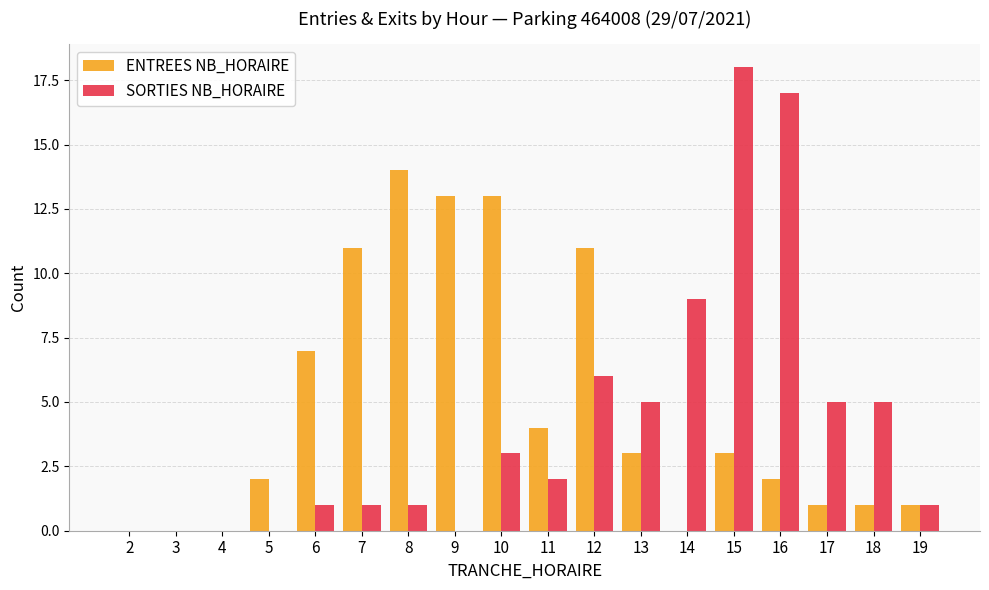

How many series are shown in this chart?

2